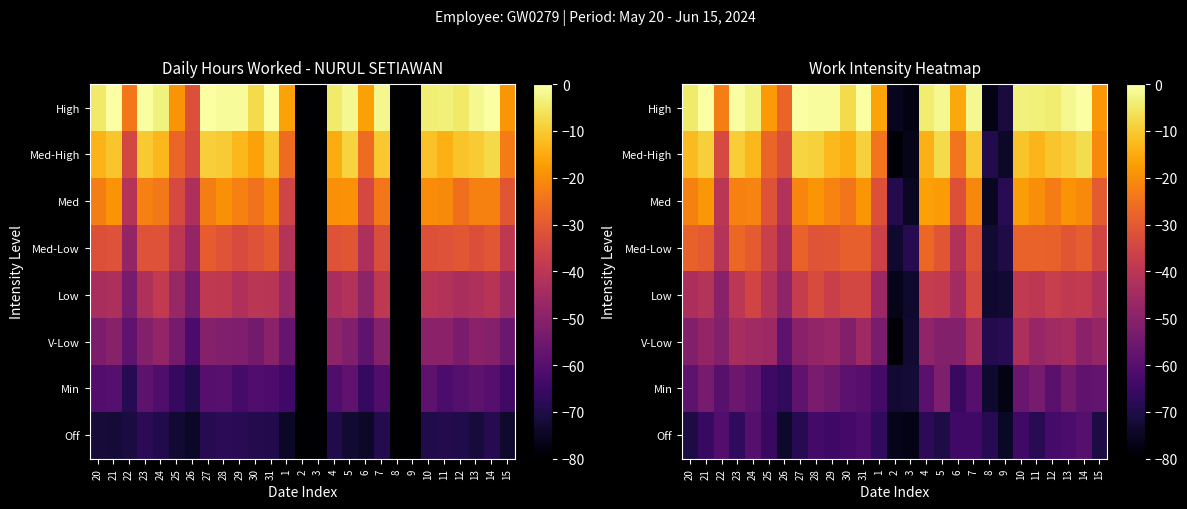

Which series has the largest total across all categories?

High